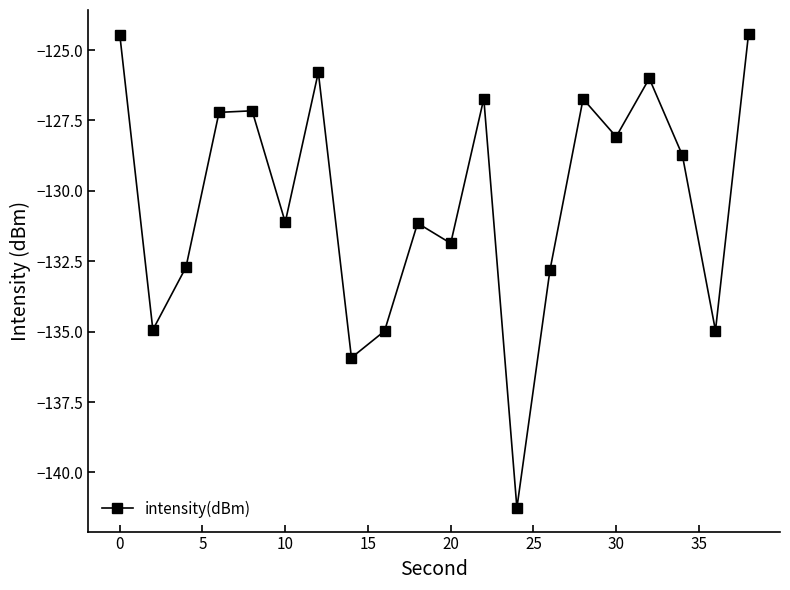

What is the difference between the maximum and minimum values?

16.8